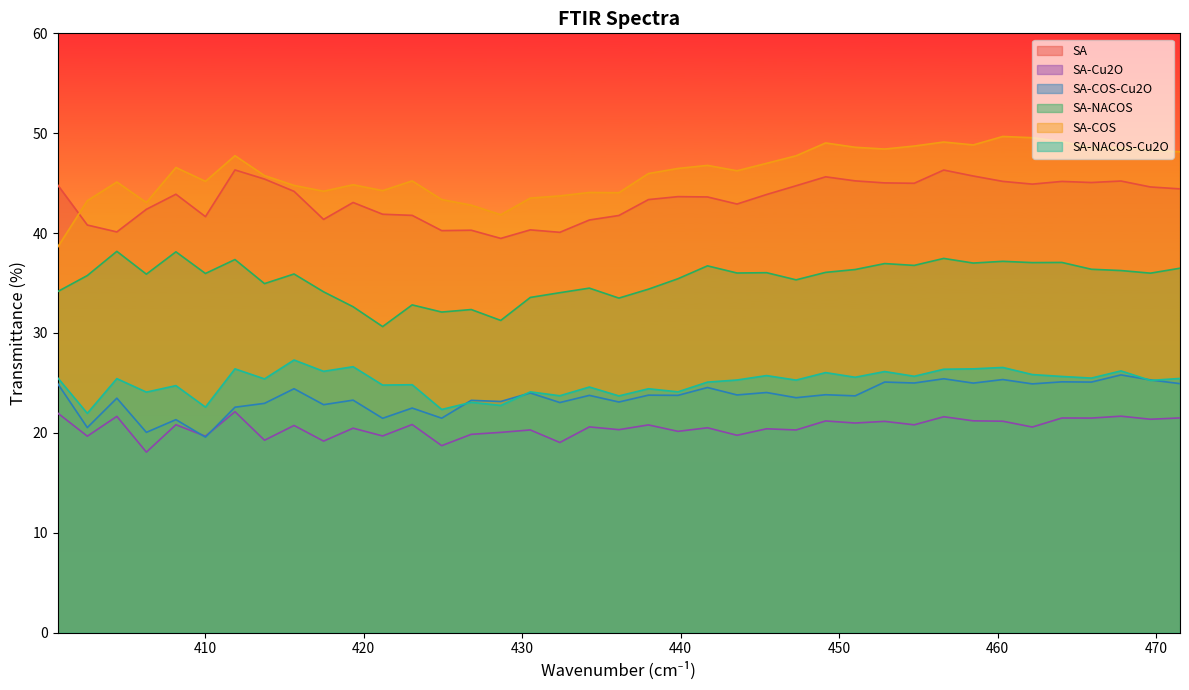

Reading left to right, transcribe all the data shown in this chart.

SA: 44.8	40.8	40.1	42.4	43.9	41.6	46.3	45.4	44.2	41.4	43.1	41.9	41.8	40.2	40.3	39.5	40.3	40.1	41.3	41.8	43.4	43.6	43.6	42.9	43.9	44.7	45.6	45.2	45.0	45.0	46.3	45.7	45.2	44.9	45.2	45.1	45.2	44.6	44.4
SA-Cu2O: 22.0	19.7	21.6	18.1	20.8	19.7	22.1	19.3	20.7	19.2	20.5	19.7	20.8	18.7	19.8	20.0	20.3	19.0	20.6	20.3	20.8	20.1	20.5	19.8	20.4	20.3	21.2	21.0	21.1	20.8	21.6	21.2	21.2	20.6	21.5	21.5	21.7	21.4	21.5
SA-COS-Cu2O: 24.9	20.5	23.5	20.0	21.3	19.6	22.6	23.0	24.4	22.8	23.3	21.5	22.5	21.5	23.3	23.1	24.0	23.0	23.7	23.1	23.8	23.8	24.5	23.8	24.0	23.5	23.8	23.7	25.1	25.0	25.4	25.0	25.3	24.9	25.1	25.1	25.8	25.3	24.9
SA-NACOS: 34.1	35.7	38.2	35.9	38.1	36.0	37.3	34.9	35.9	34.1	32.6	30.6	32.8	32.1	32.3	31.3	33.6	34.0	34.5	33.5	34.4	35.4	36.7	36.0	36.0	35.3	36.1	36.3	36.9	36.8	37.5	37.0	37.2	37.0	37.1	36.4	36.2	36.0	36.5
SA-COS: 38.6	43.2	45.1	43.1	46.6	45.2	47.7	45.8	44.8	44.2	44.8	44.2	45.2	43.4	42.8	41.8	43.5	43.7	44.1	44.0	46.0	46.5	46.8	46.2	47.0	47.7	49.0	48.6	48.4	48.7	49.1	48.8	49.7	49.5	49.2	48.6	48.6	48.3	48.1
SA-NACOS-Cu2O: 25.5	21.9	25.4	24.1	24.7	22.6	26.4	25.4	27.3	26.2	26.6	24.8	24.8	22.3	23.1	22.7	24.1	23.7	24.6	23.7	24.4	24.1	25.1	25.3	25.7	25.3	26.0	25.6	26.1	25.7	26.4	26.4	26.5	25.8	25.6	25.5	26.2	25.2	25.4